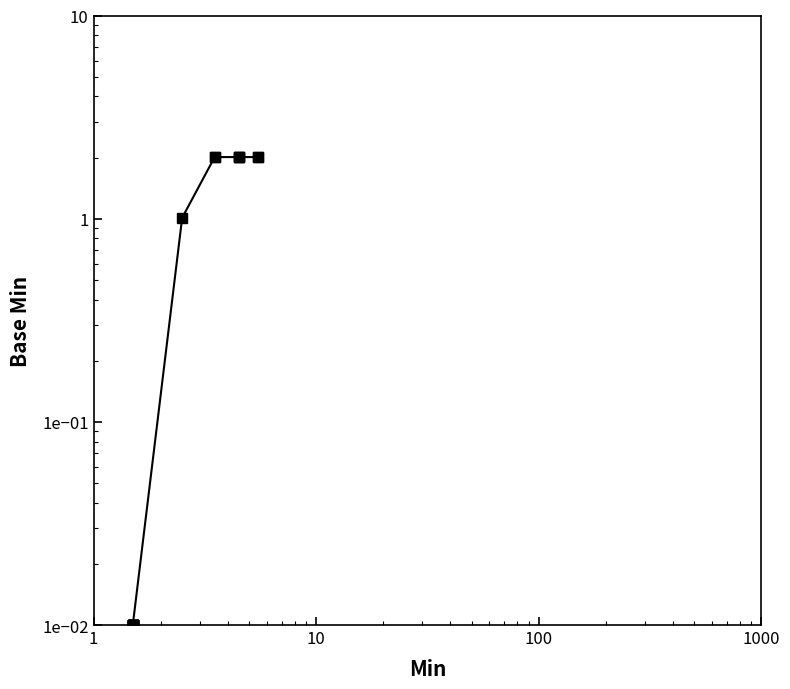

What is the maximum value shown in the chart?

2.0